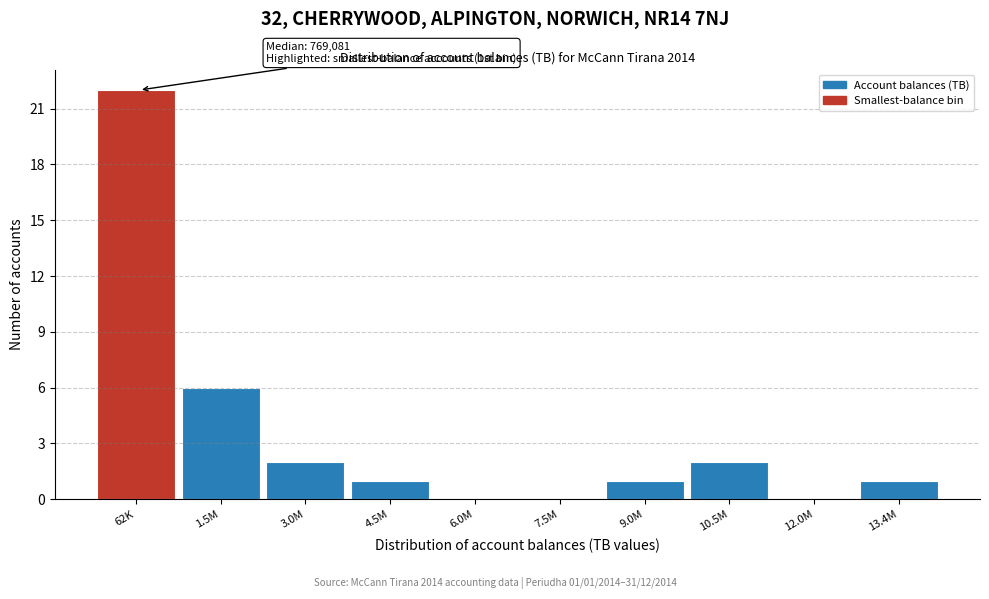

Between 12.0M and 3.0M, which is larger?

3.0M